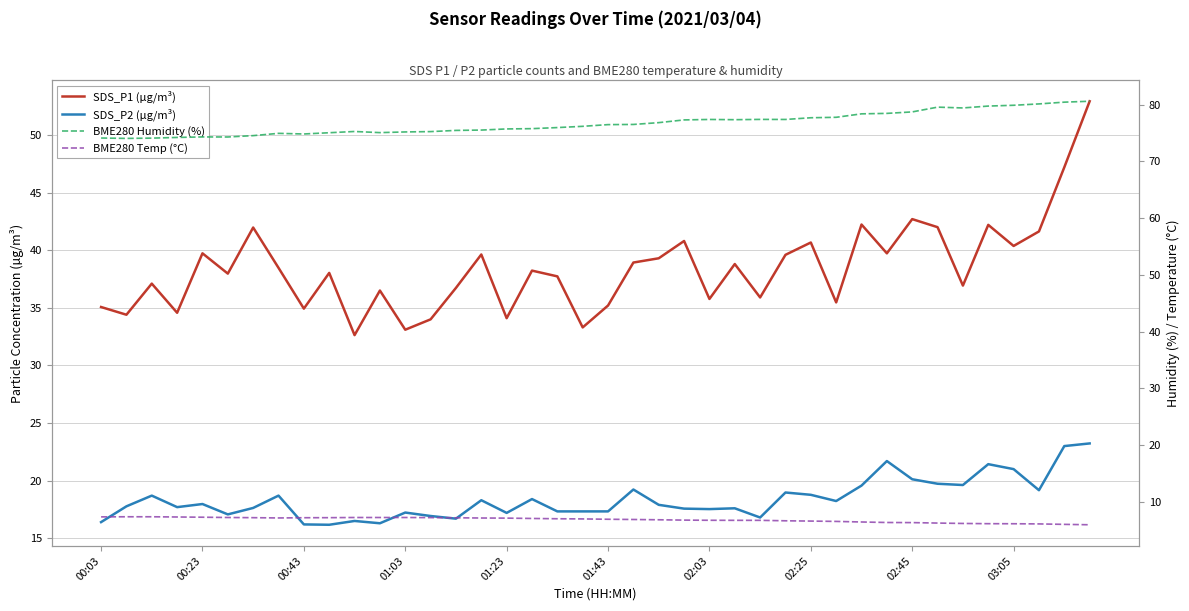

Which series changed the most between 22 and 31?

SDS_P2 (µg/m³)